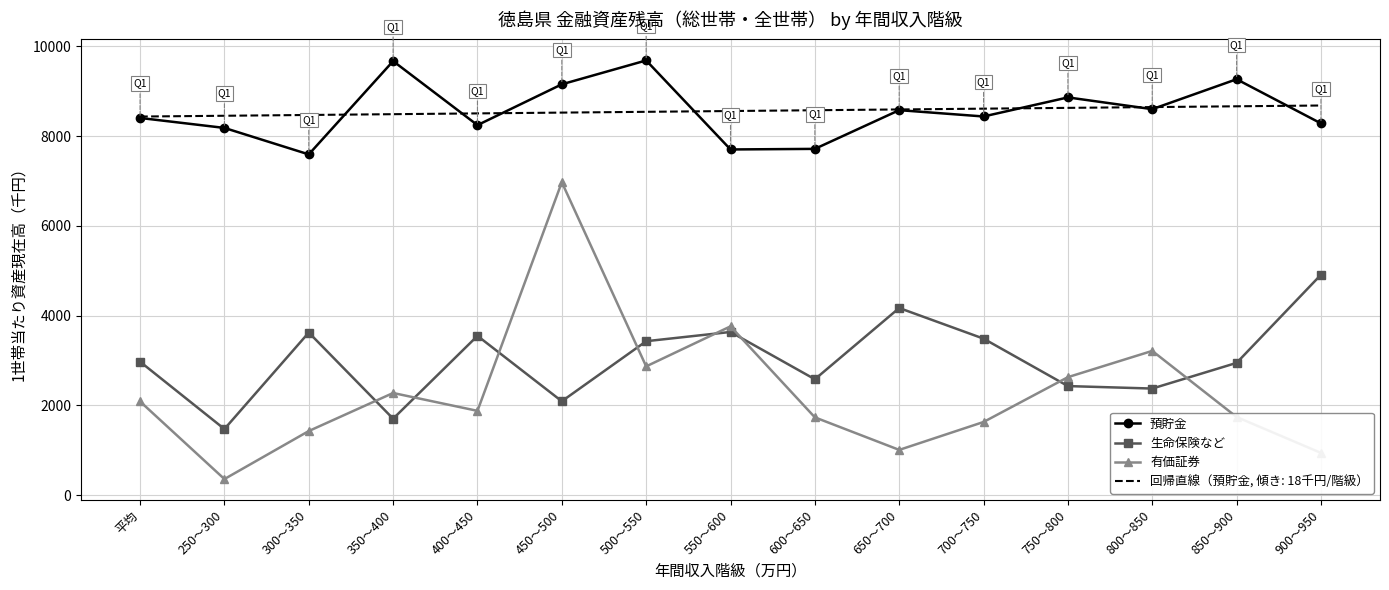

What is the sum of the 預貯金 values at 800～850 and 600～650?

16315.0